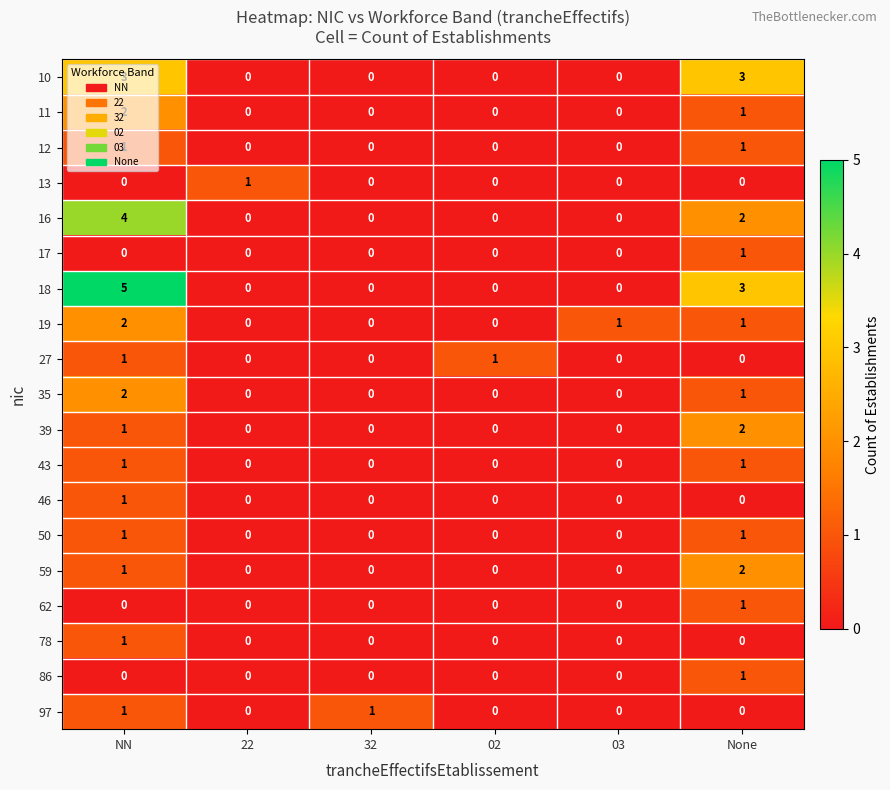

The value of 50 at 32 is -1. True or false?

False